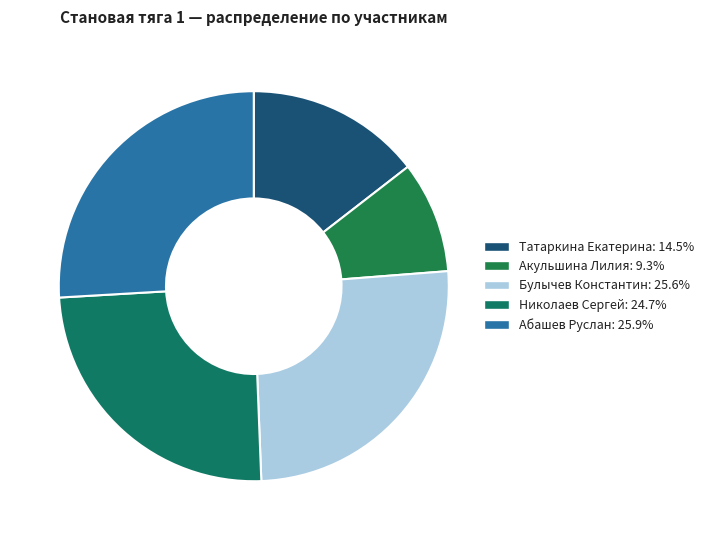

To the nearest percent, what portion does Булычев Константин represent?

26%